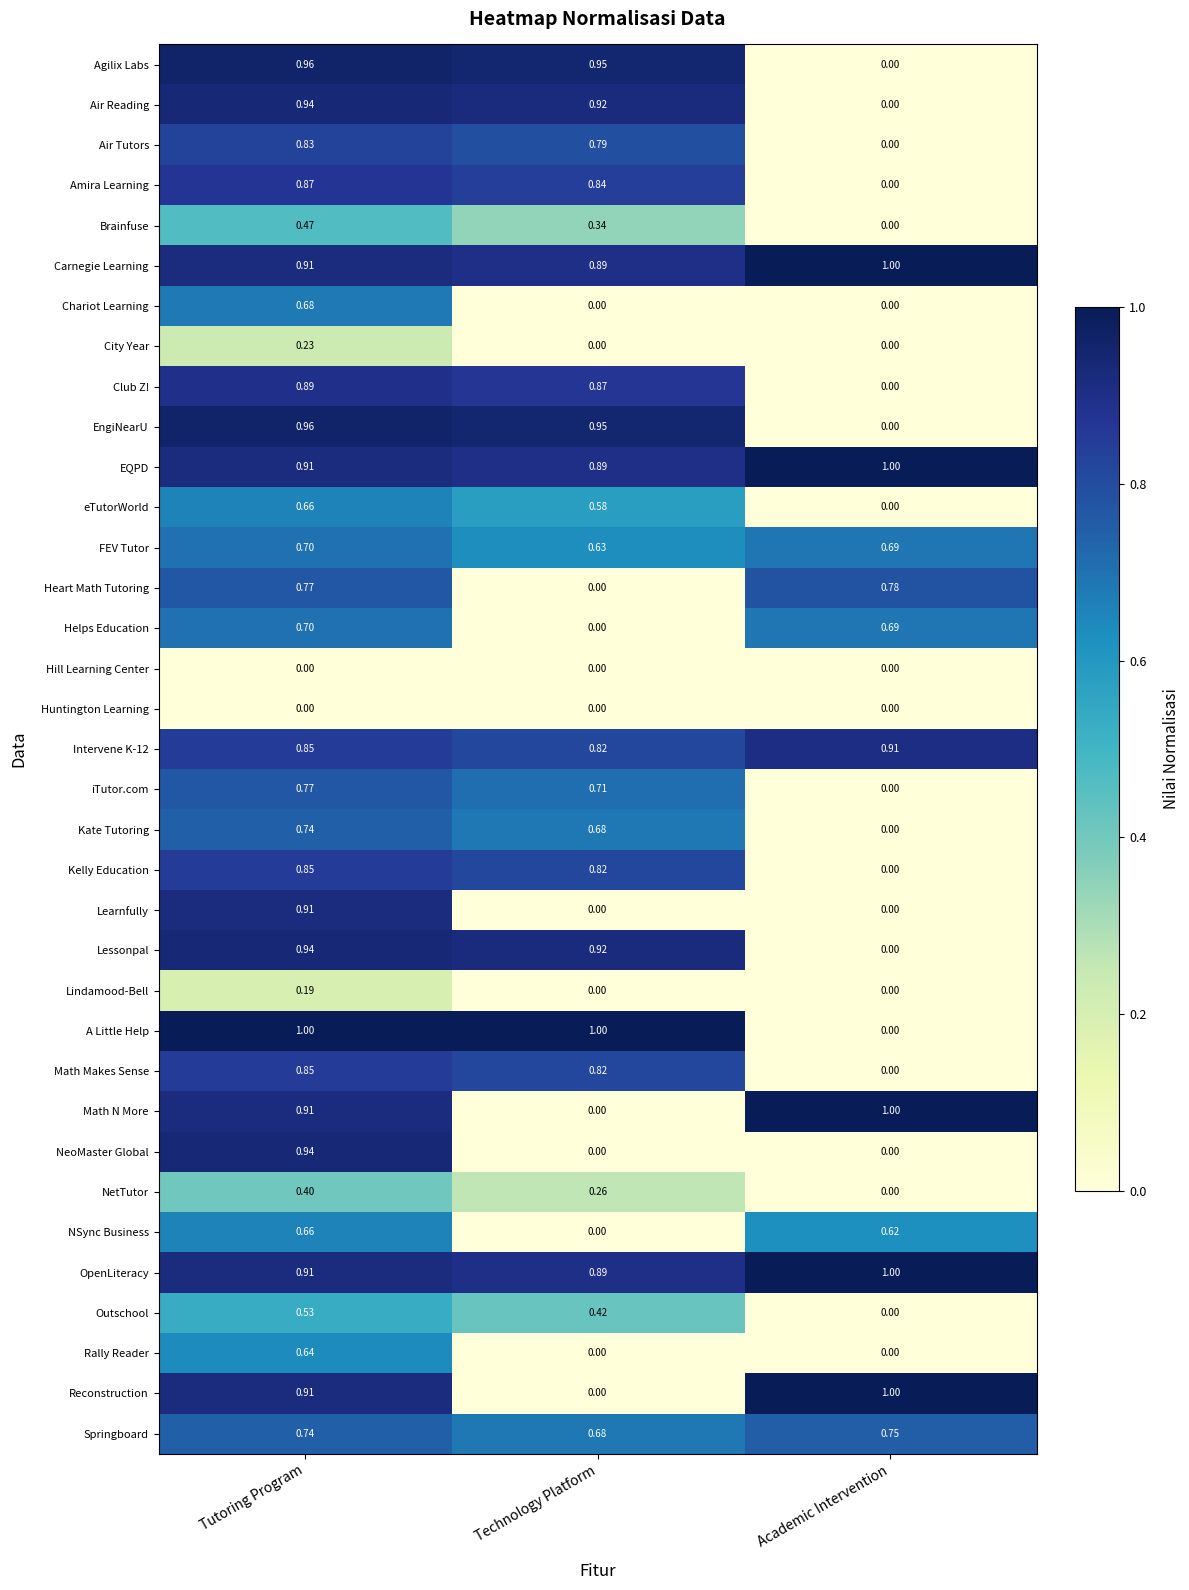

How many data points does each series have?

3